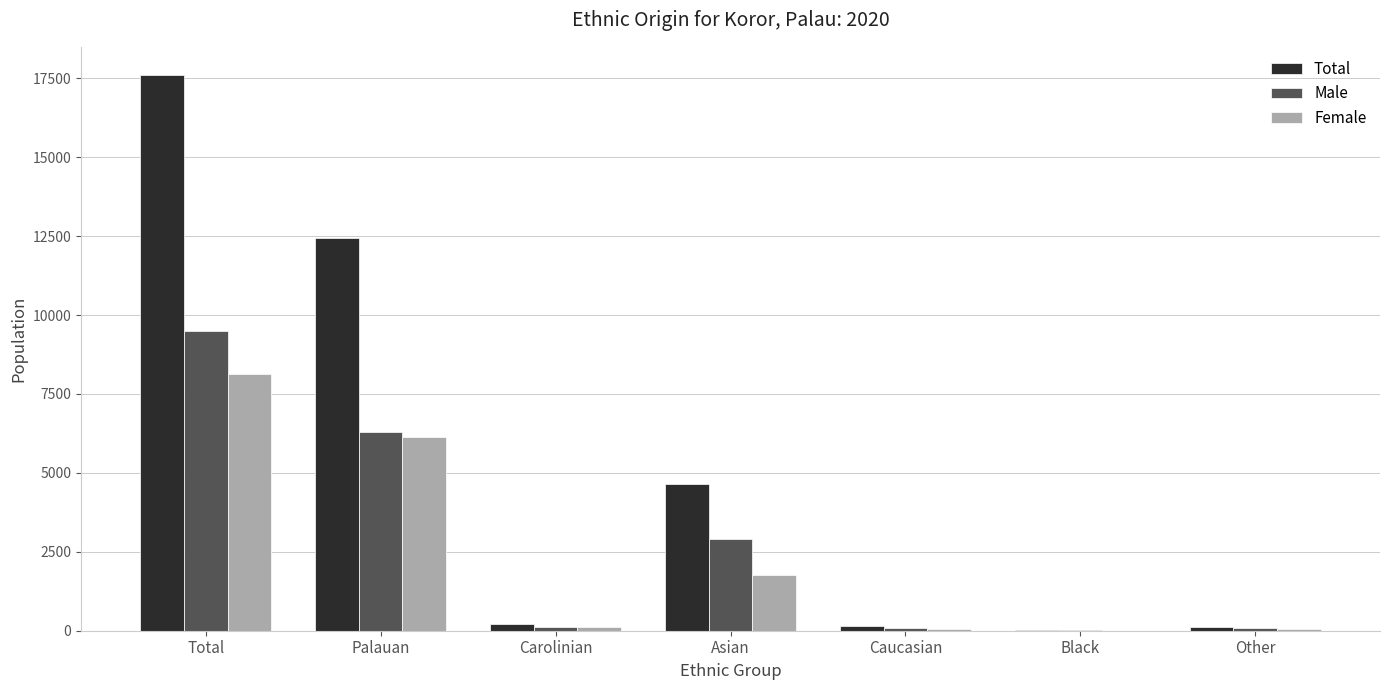

At which label does Total reach its peak?

Total